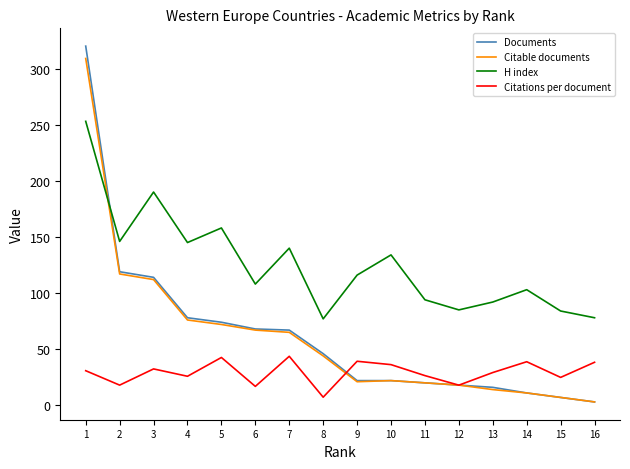

At which category is the sum across all series the highest?

1